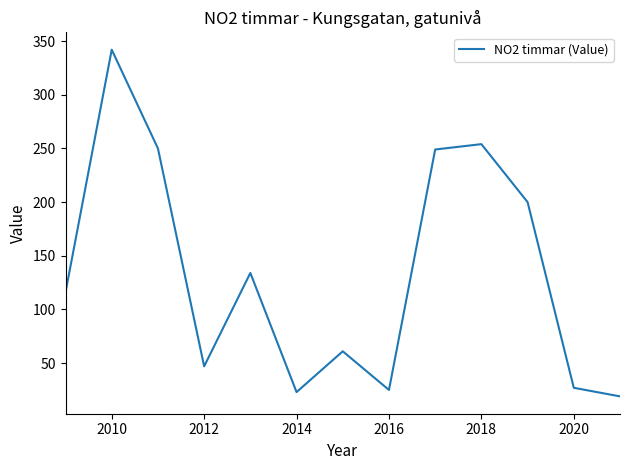

What is the maximum value shown in the chart?

342